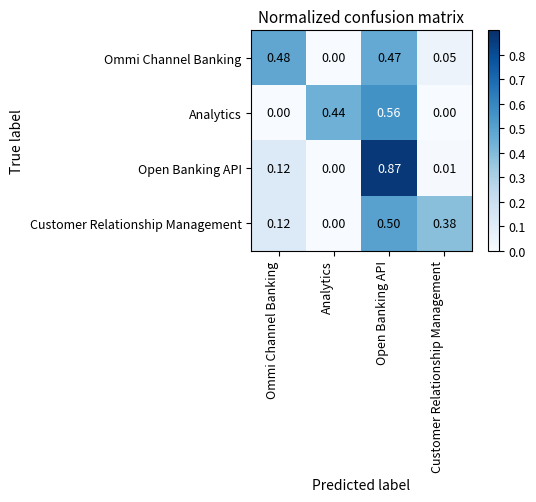

Which series has the largest range (max minus min)?

Open Banking API